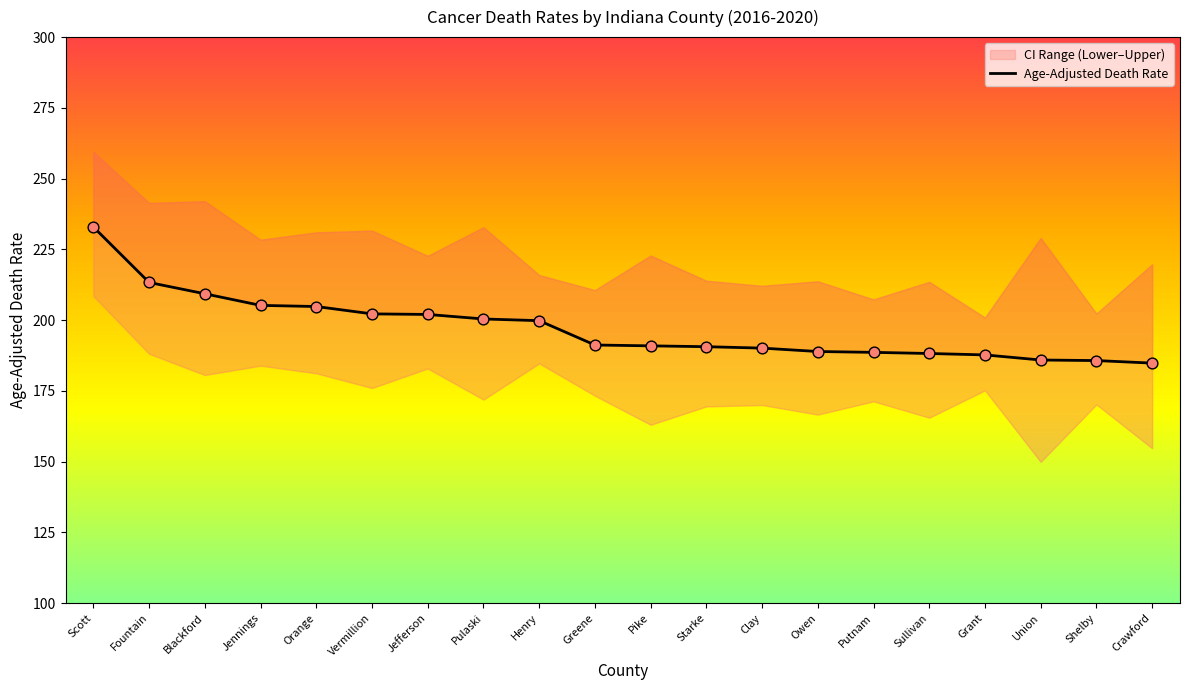

What is the ratio of the value at Henry to the value at Fountain?

0.9